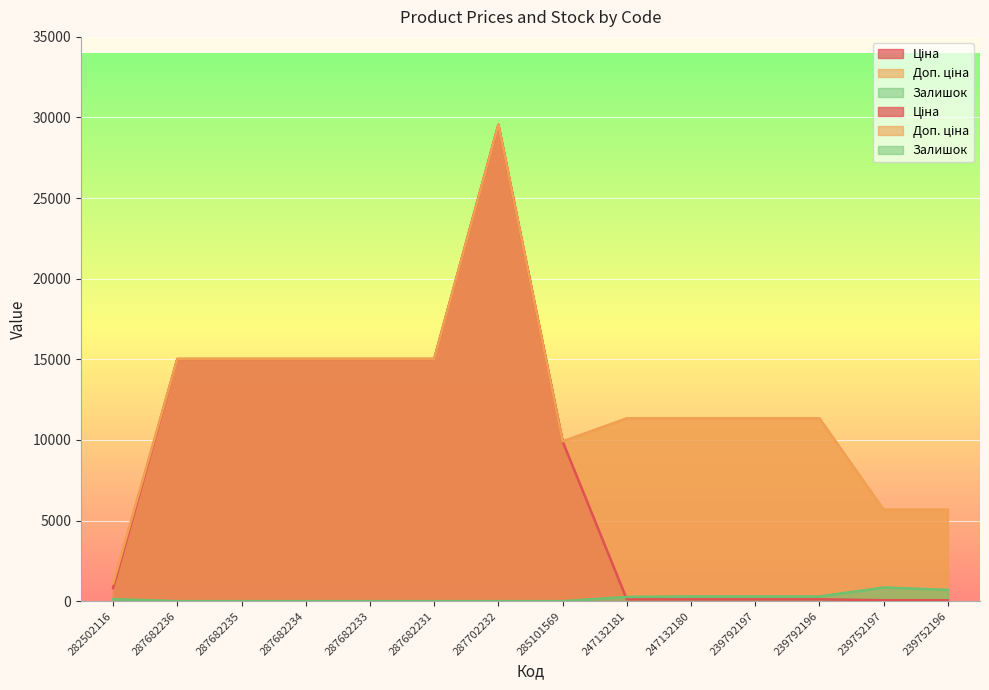

How many interior local valleys does the Залишок series have?

1